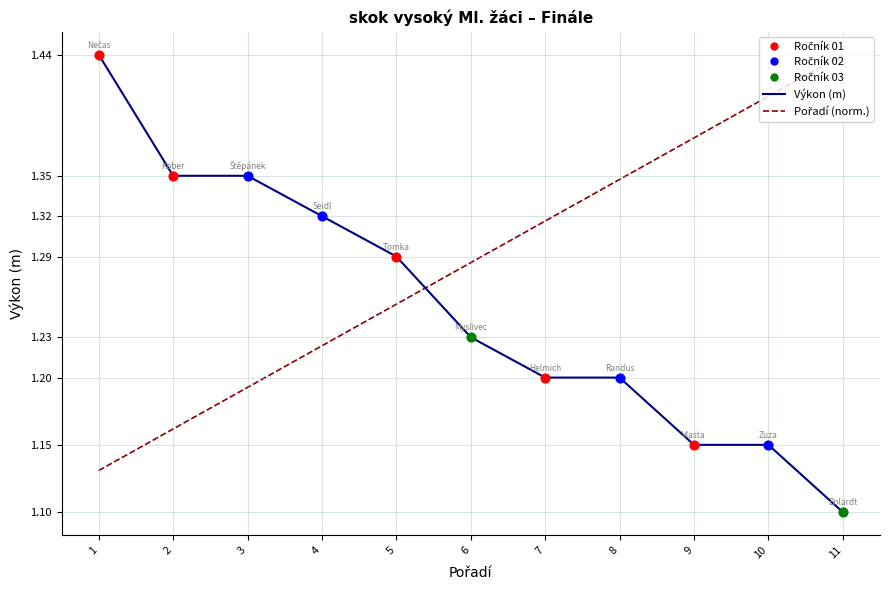

What is the total value across all series at 10?

2.6